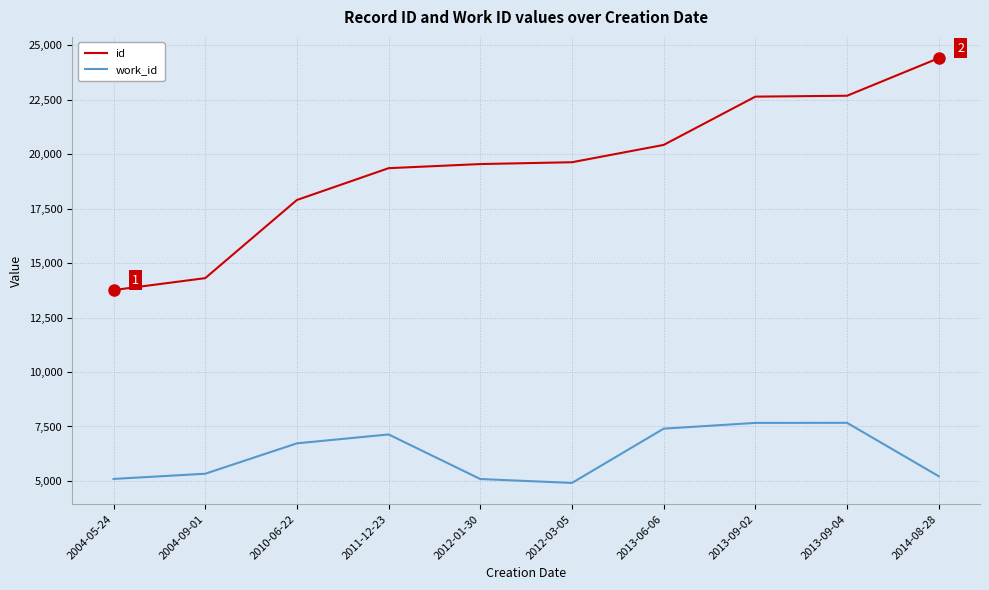

True or false: id and work_id cross at least once.

False